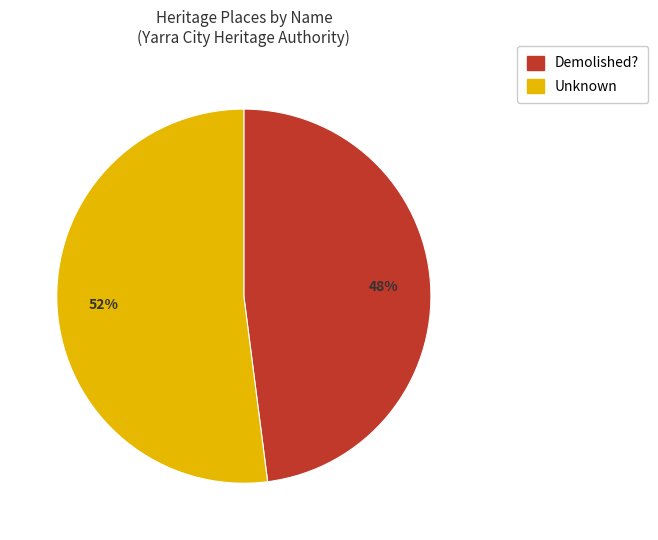

True or false: Unknown accounts for 52% of the total.

True